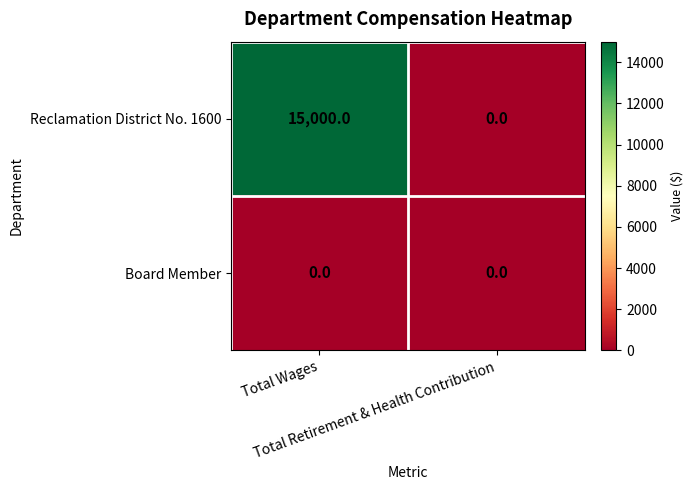

At which category does the chart reach its peak across all series?

Total Wages